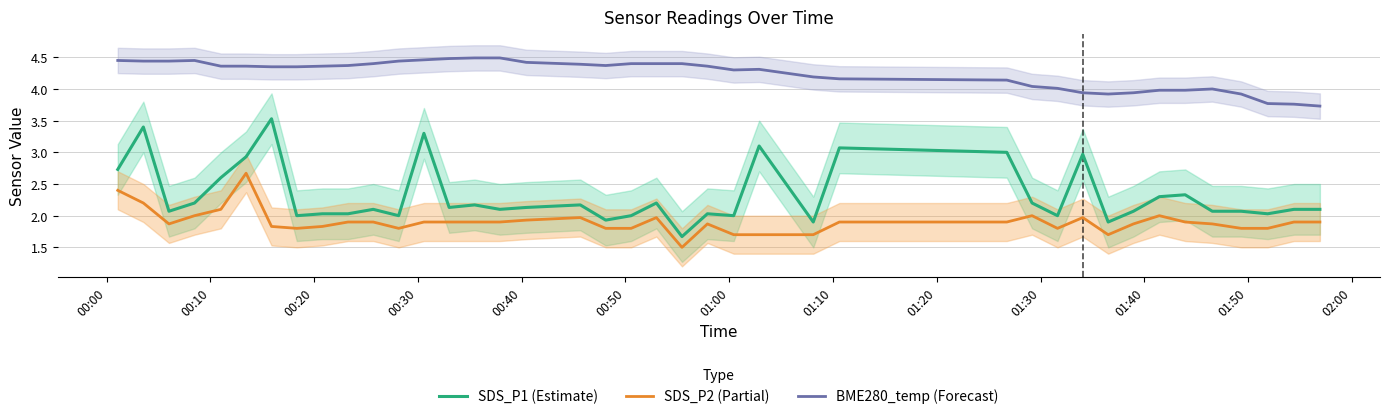

True or false: BME280_temp (Forecast) and SDS_P1 (Estimate) intersect in this chart.

False